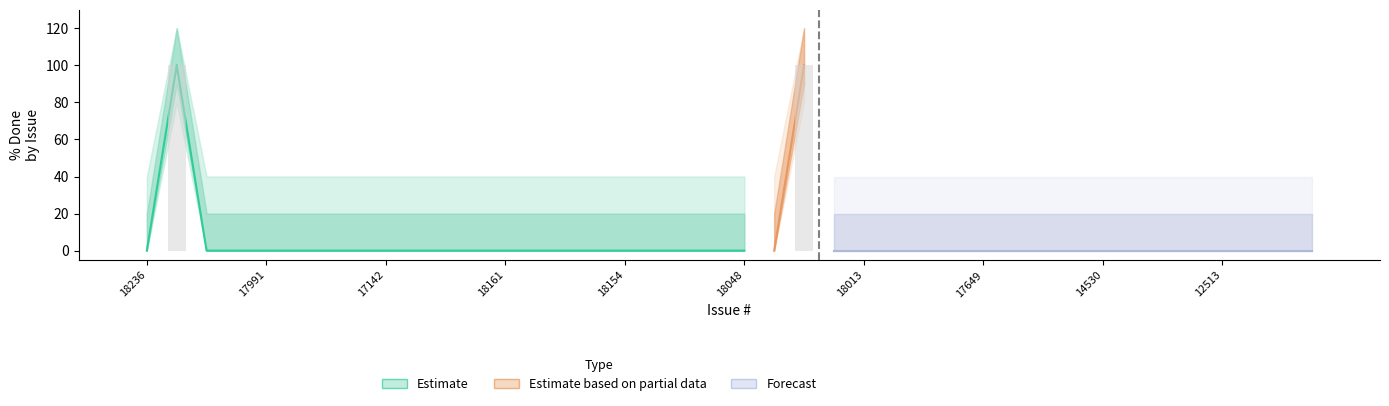

Is it true that Estimate equals 0 at 18160?

True